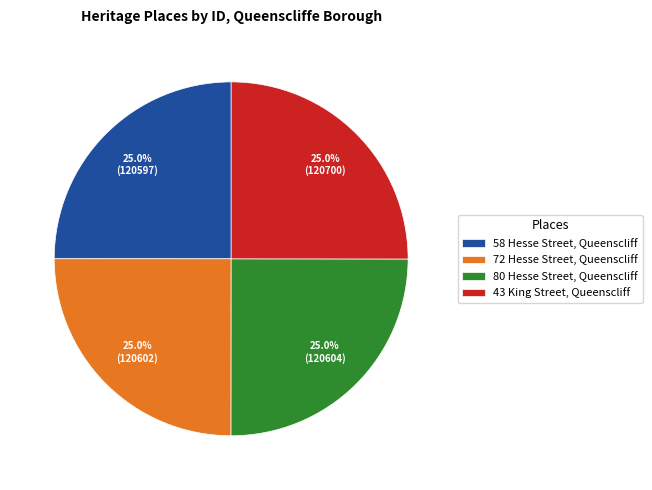

True or false: 72 Hesse Street, Queenscliff accounts for 37% of the total.

False